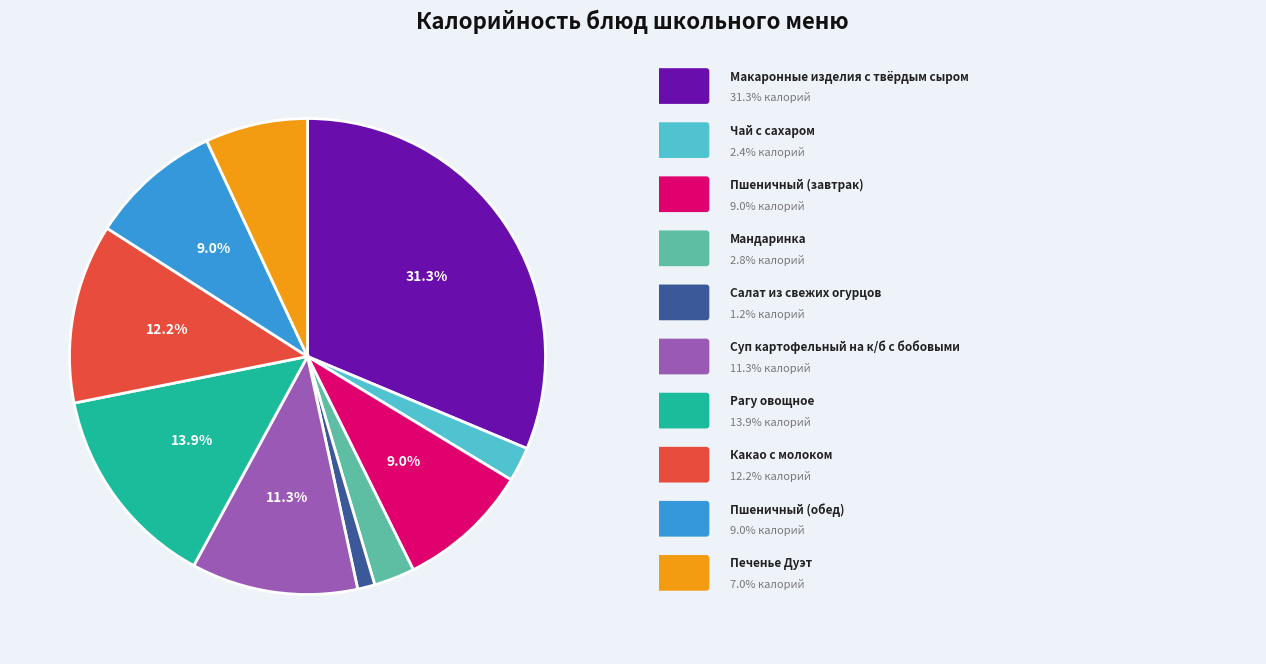

How many segments does this pie chart have?

10